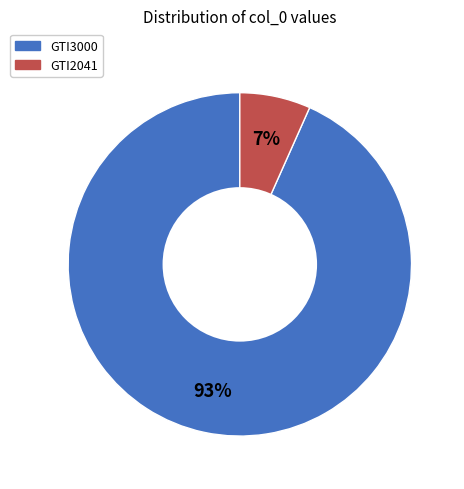

True or false: GTI3000 accounts for 99% of the total.

False